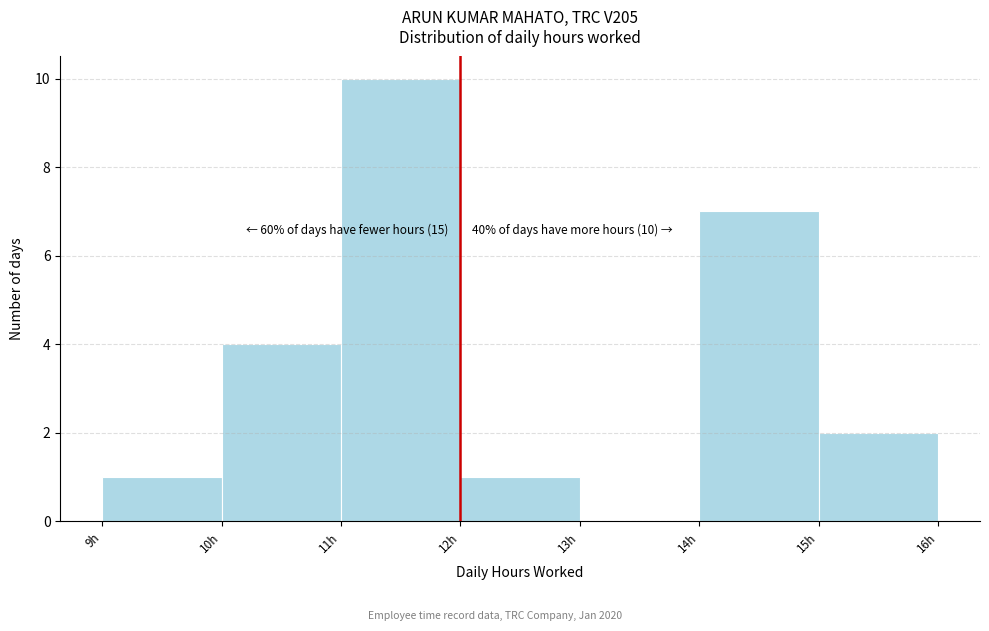

Which range on the x-axis has the tallest bar?

11 to 12